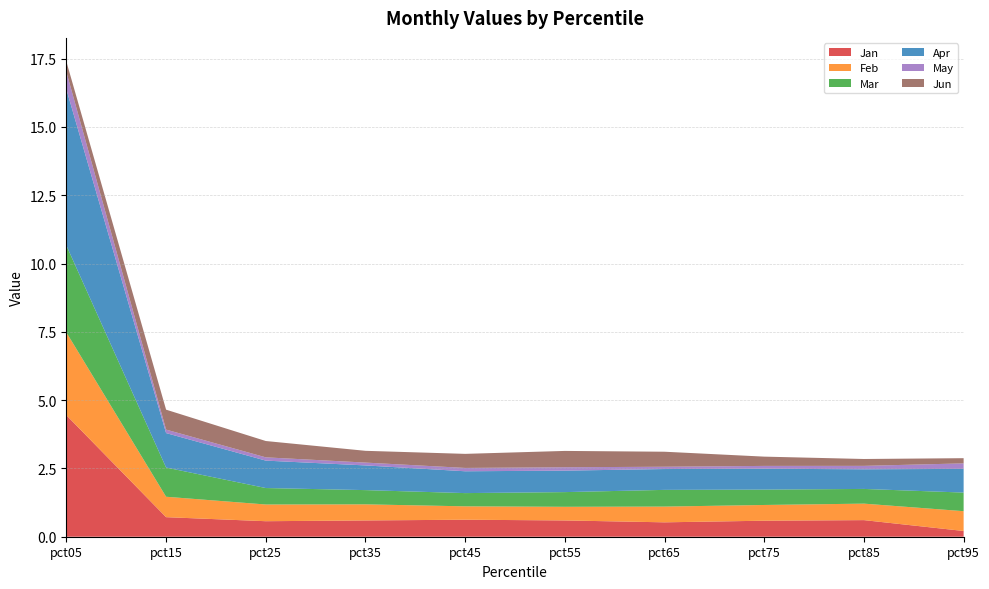

Reading right to left, list all the values displayed in this chart.

Jan: pct95=0.2	pct85=0.6	pct75=0.6	pct65=0.5	pct55=0.6	pct45=0.6	pct35=0.6	pct25=0.6	pct15=0.7	pct05=4.4
Feb: pct95=0.7	pct85=0.6	pct75=0.6	pct65=0.6	pct55=0.5	pct45=0.5	pct35=0.6	pct25=0.6	pct15=0.7	pct05=3.0
Mar: pct95=0.7	pct85=0.5	pct75=0.6	pct65=0.6	pct55=0.5	pct45=0.5	pct35=0.5	pct25=0.6	pct15=1.1	pct05=3.2
Apr: pct95=0.9	pct85=0.7	pct75=0.8	pct65=0.8	pct55=0.8	pct45=0.8	pct35=0.9	pct25=1.0	pct15=1.3	pct05=5.7
May: pct95=0.2	pct85=0.1	pct75=0.1	pct65=0.1	pct55=0.1	pct45=0.1	pct35=0.1	pct25=0.1	pct15=0.1	pct05=0.6
Jun: pct95=0.2	pct85=0.3	pct75=0.3	pct65=0.5	pct55=0.6	pct45=0.5	pct35=0.4	pct25=0.6	pct15=0.7	pct05=0.4